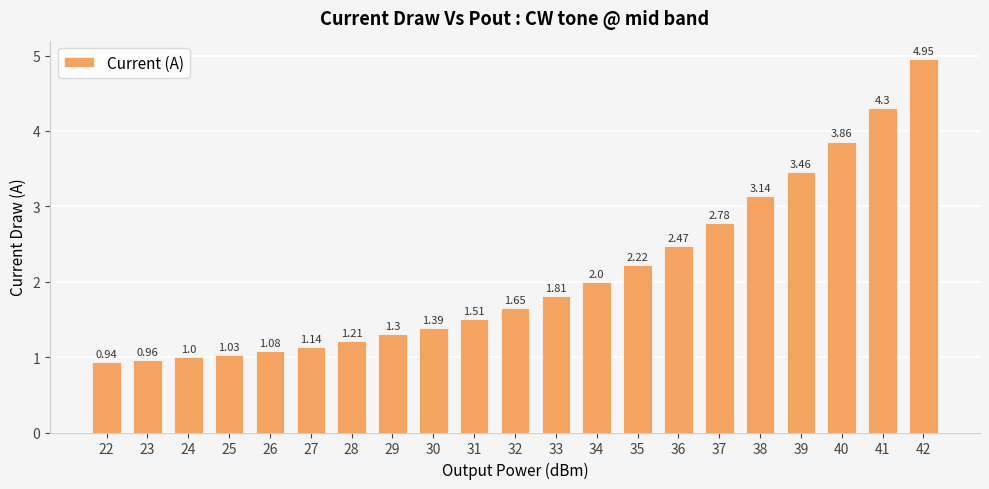

Rank the categories by value from lowest to highest.

22, 23, 24, 25, 26, 27, 28, 29, 30, 31, 32, 33, 34, 35, 36, 37, 38, 39, 40, 41, 42